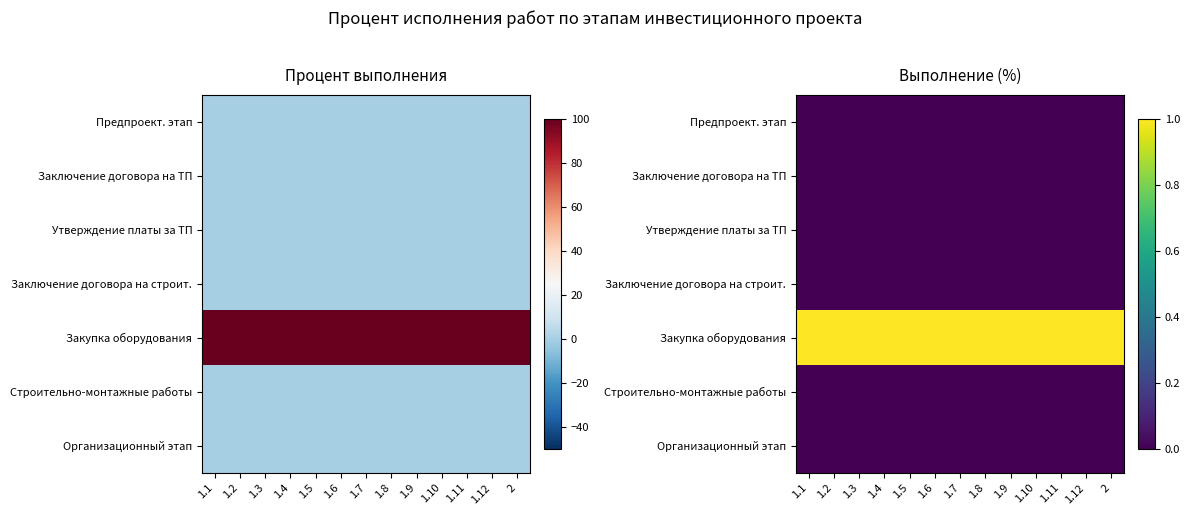

What is the spread (max minus min) of values at 2?

1